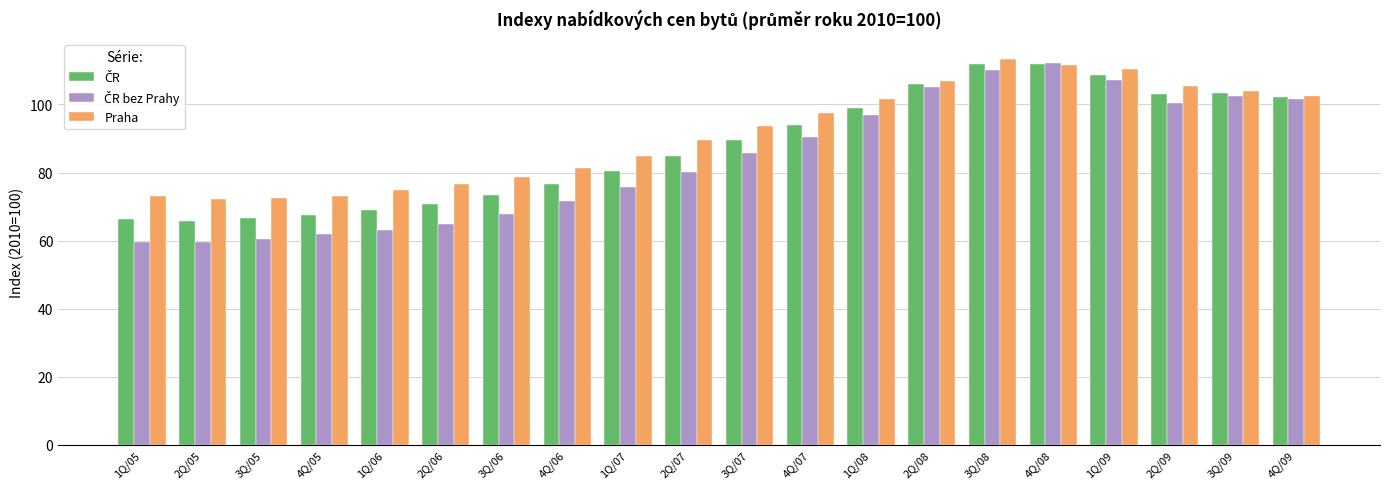

The value of Praha at 4Q/06 is 81.4. True or false?

True